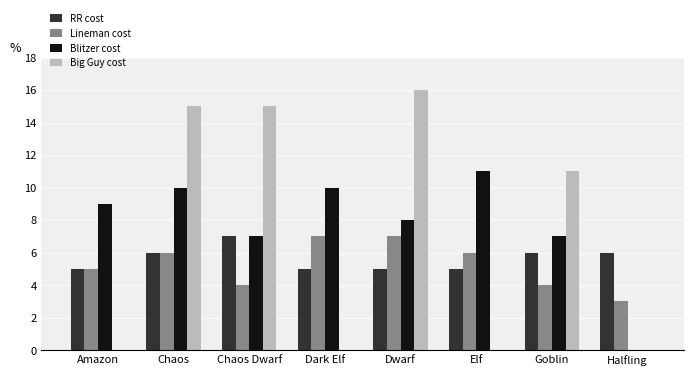

Is it true that RR cost equals 10 at Chaos?

False